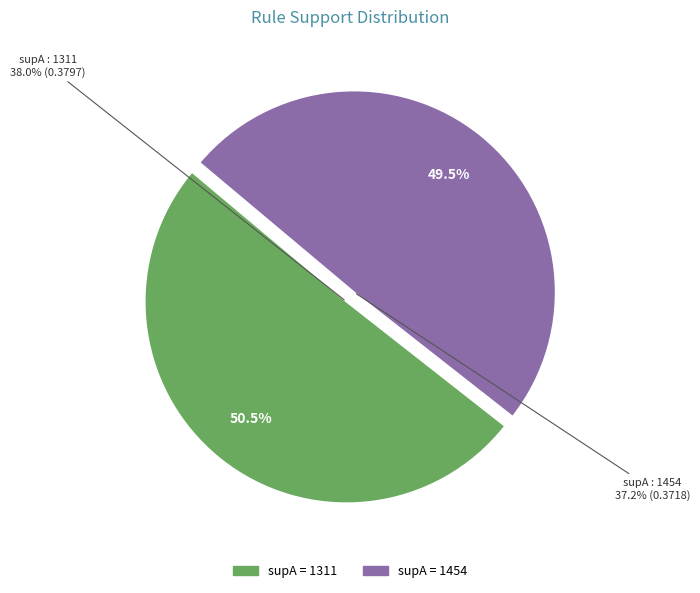

Between 1311 and 1454, which is larger?

1311